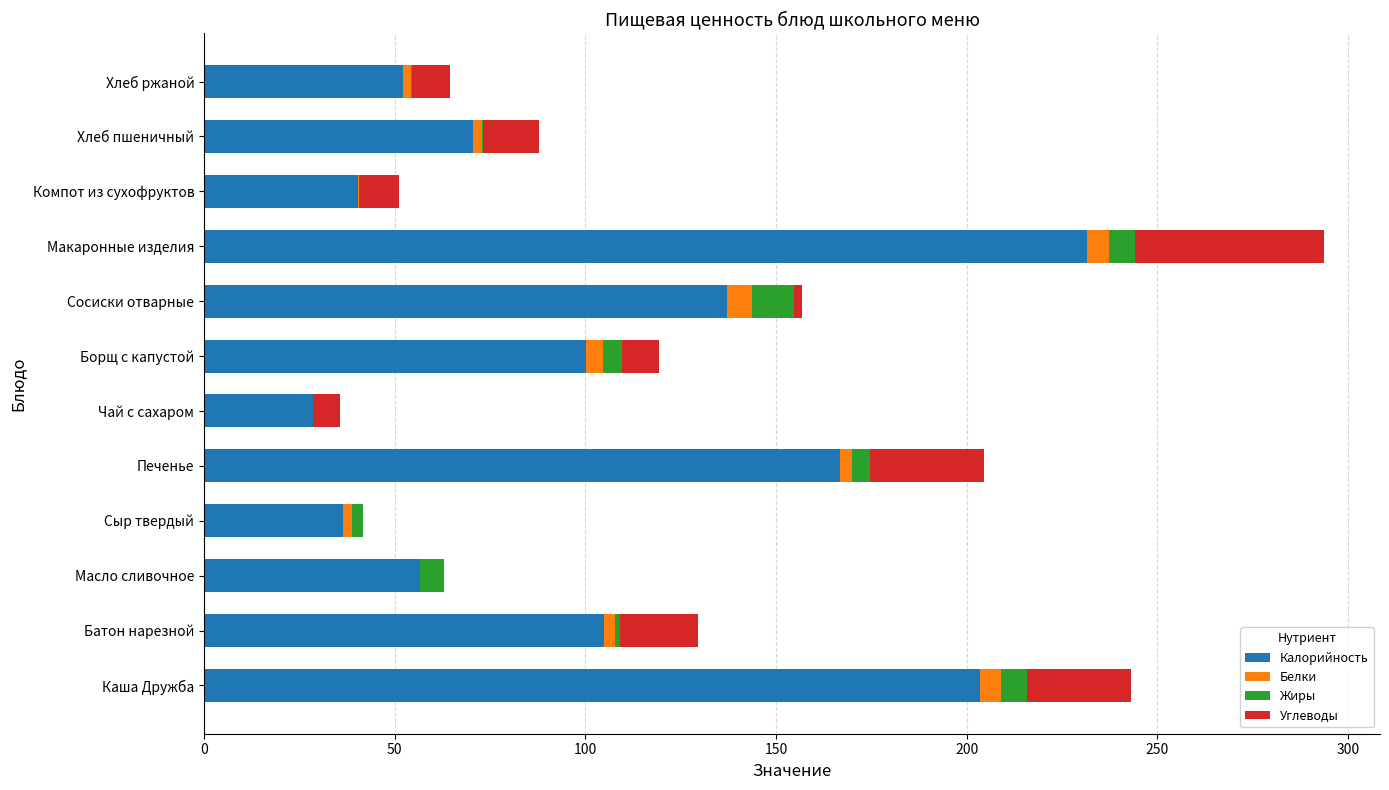

At which label does Калорийность reach its peak?

Макаронные изделия